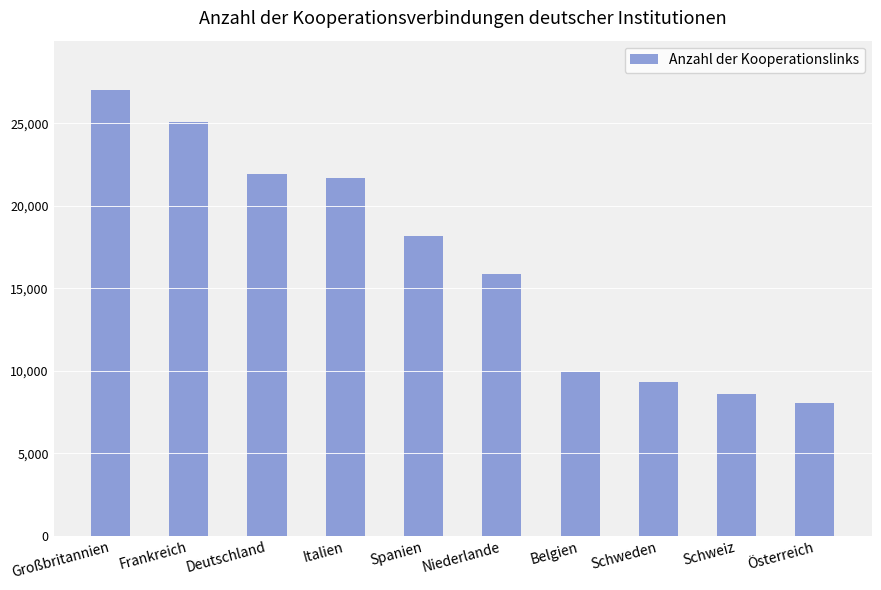

Reading right to left, what are all the values shown in this chart?

8019	8567	9314	9910	15866	18141	21666	21902	25065	26986